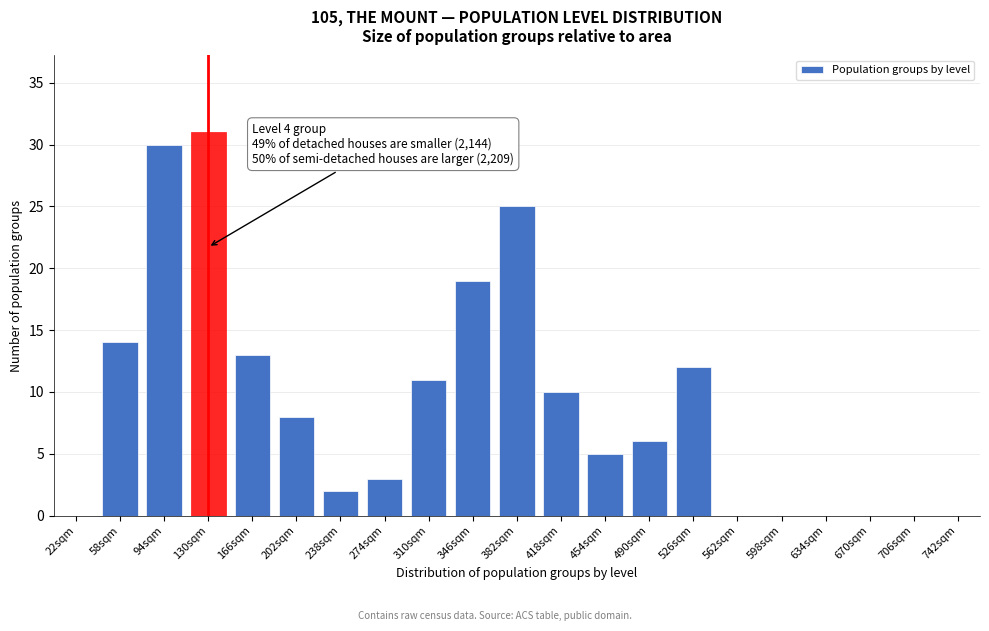

Reading left to right, list all the values displayed in this chart.

22sqm=0	58sqm=14	94sqm=30	130sqm=31	166sqm=13	202sqm=8	238sqm=2	274sqm=3	310sqm=11	346sqm=19	382sqm=25	418sqm=10	454sqm=5	490sqm=6	526sqm=12	562sqm=0	598sqm=0	634sqm=0	670sqm=0	706sqm=0	742sqm=0